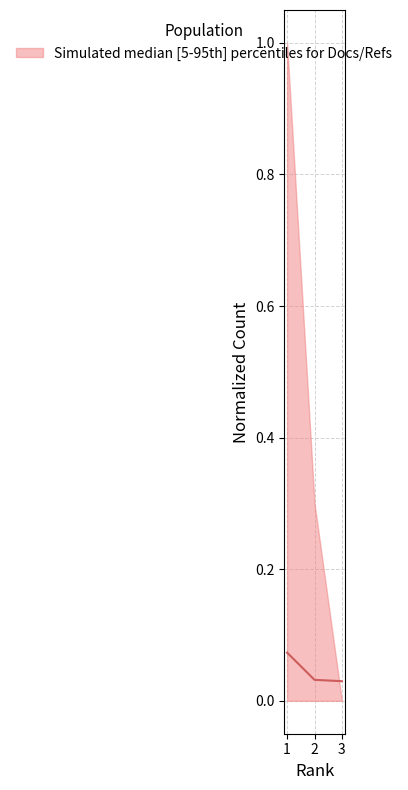

Between 1 and 2, which is larger?

1